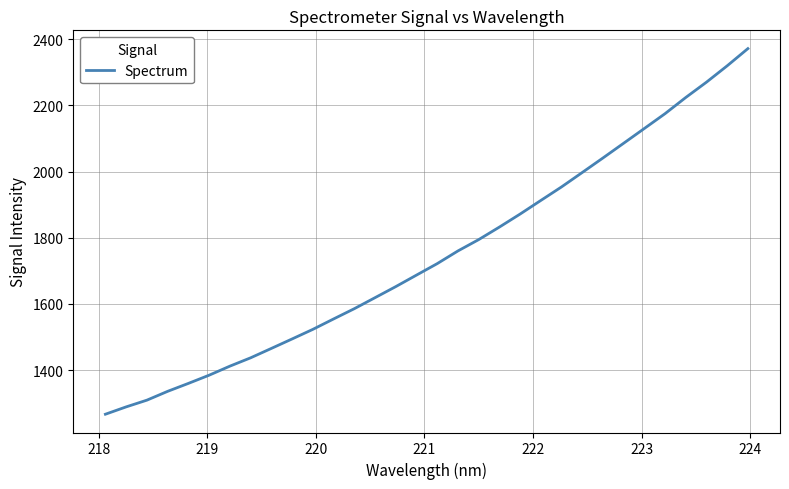

What is the maximum value shown in the chart?

2371.1